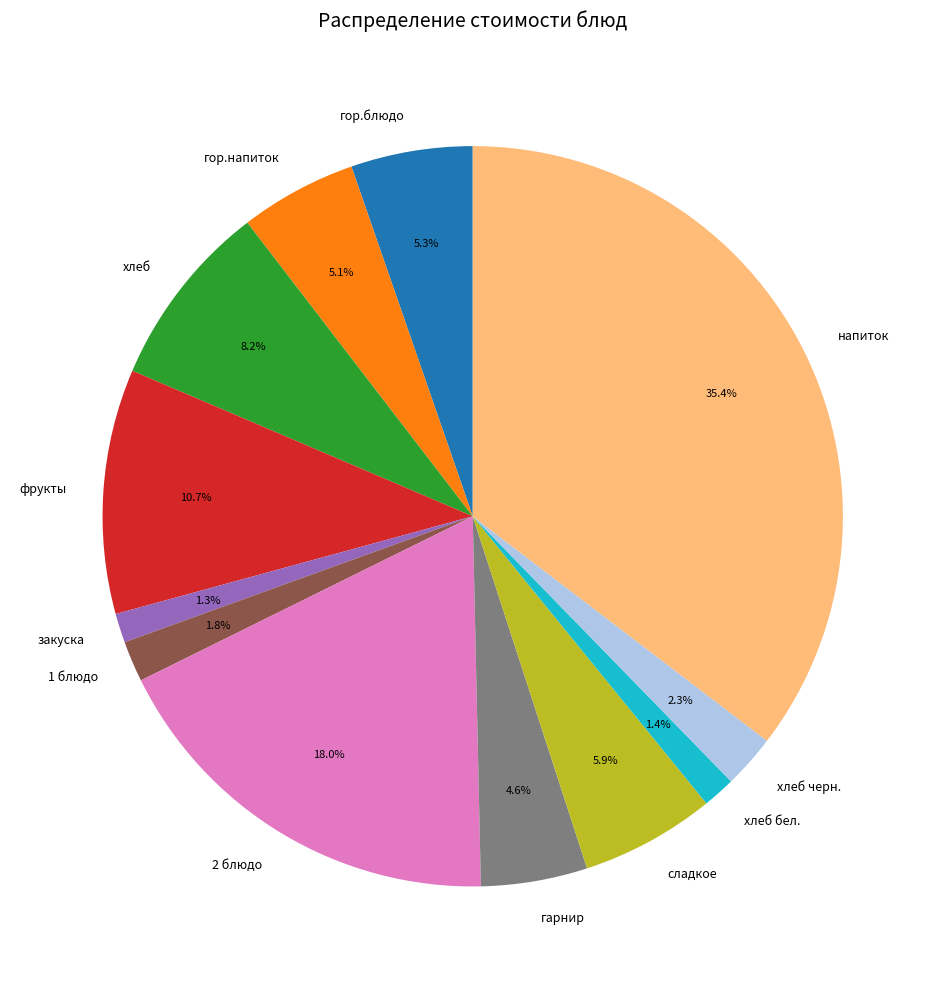

To the nearest percent, what is the difference between the largest and smallest slice percentages?

34%